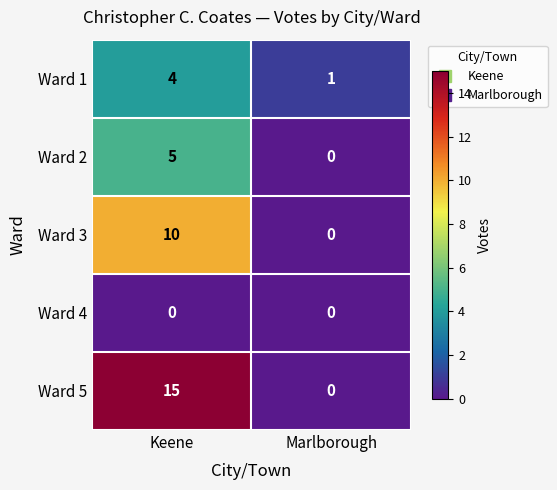

Is it true that Ward 4 equals 0 at Keene?

True